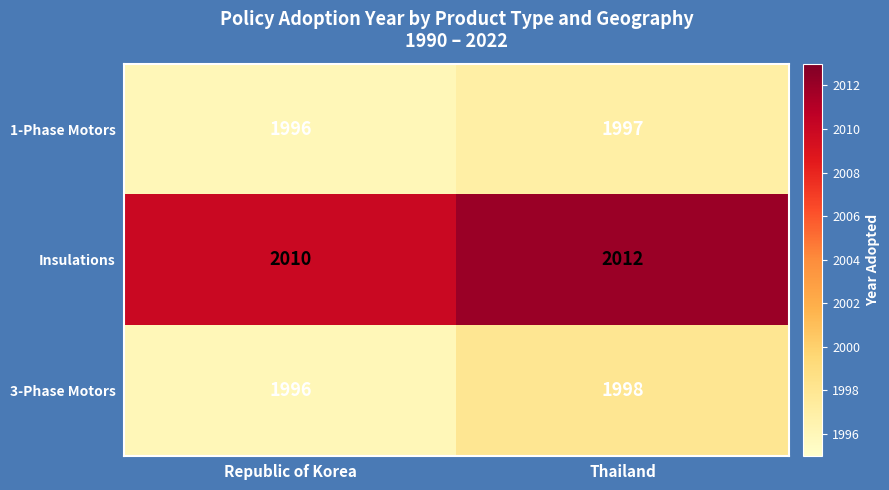

The Insulations series shows 3068 at Republic of Korea. True or false?

False